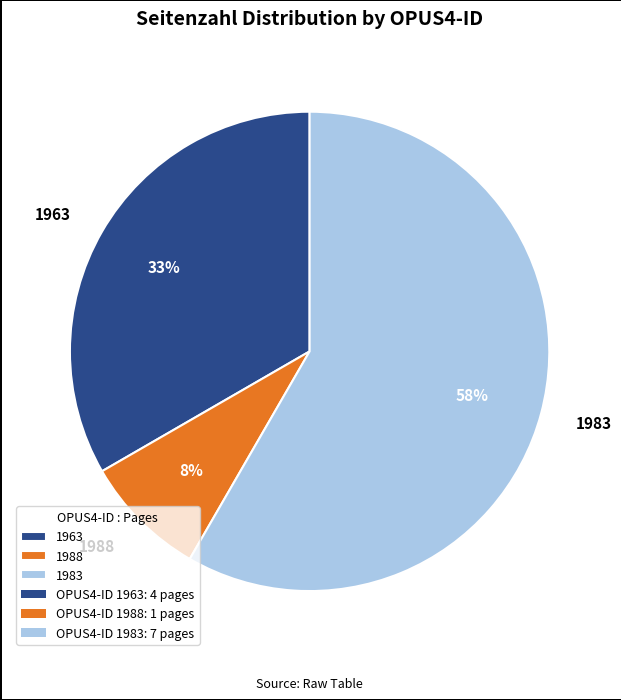

Rank the categories by value from lowest to highest.

1988, 1963, 1983